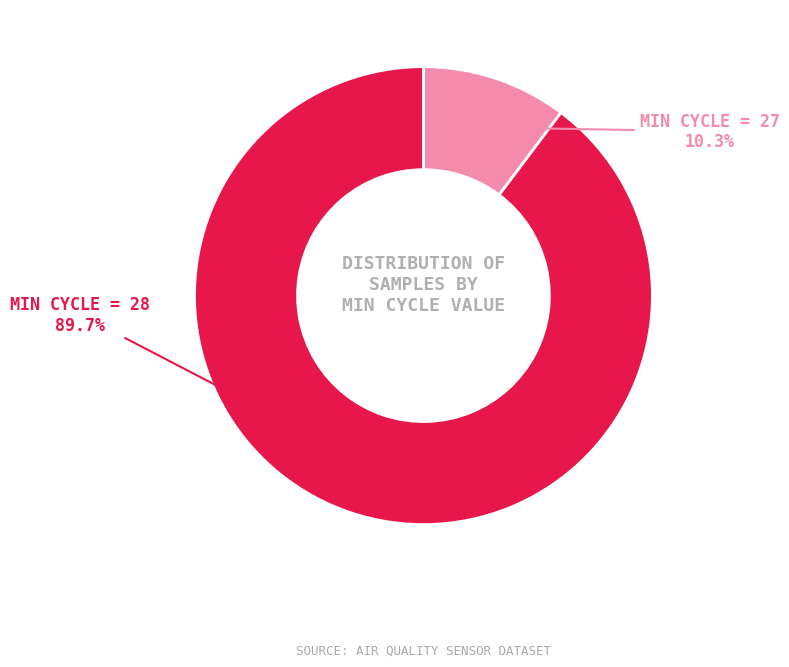

Is there any slice that represents more than half of the pie?

Yes